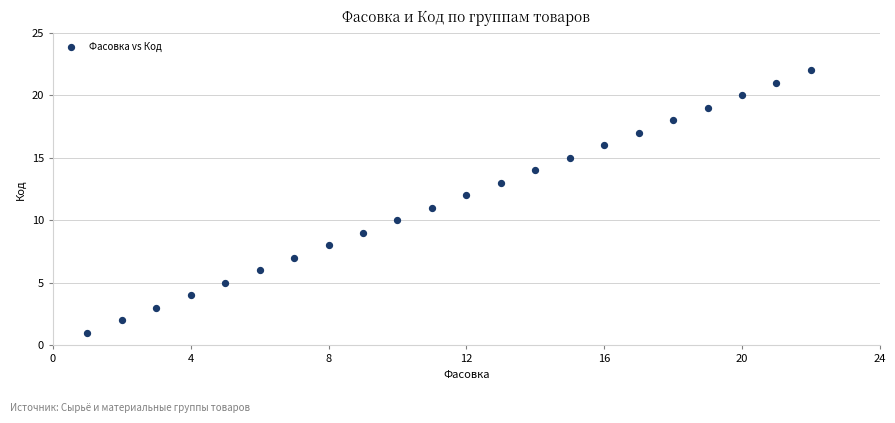

What is the range of X values (max minus min)?

21